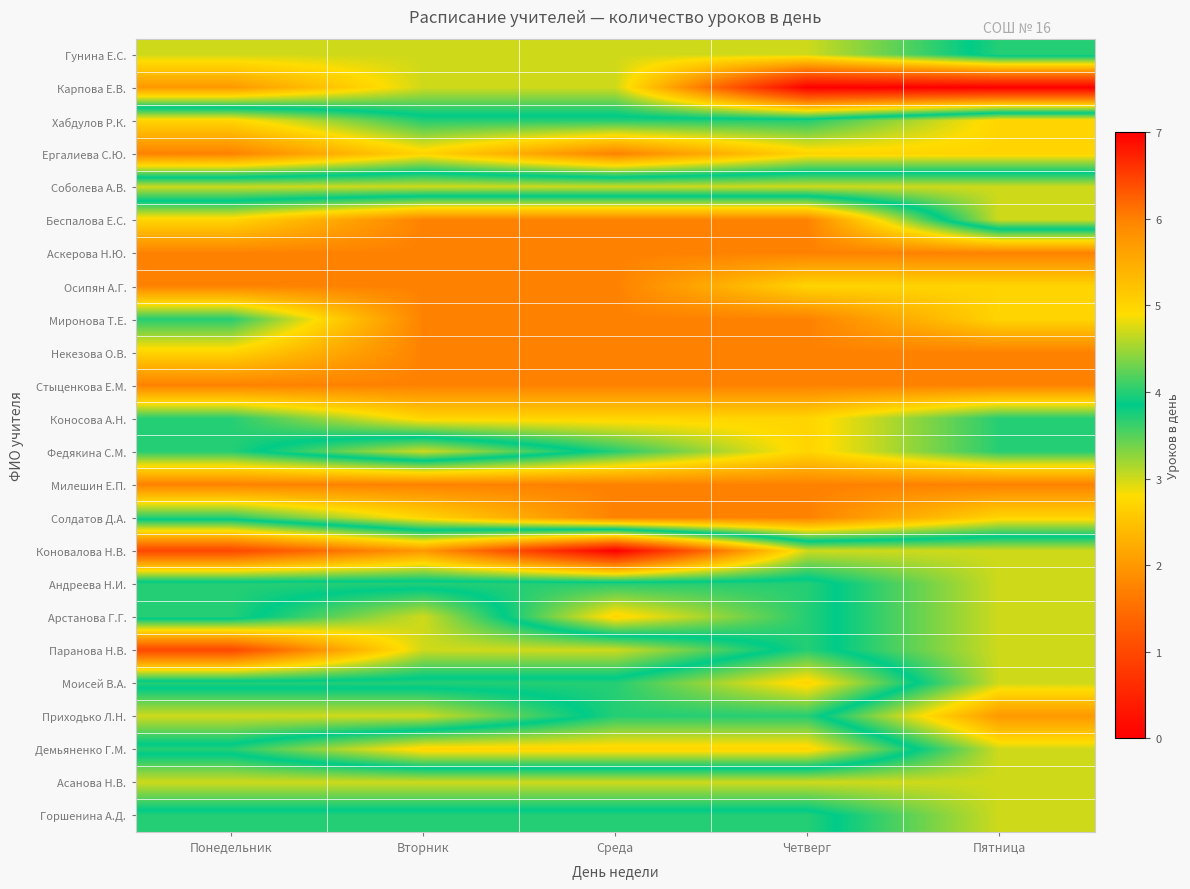

How many categories are shown in the chart?

5